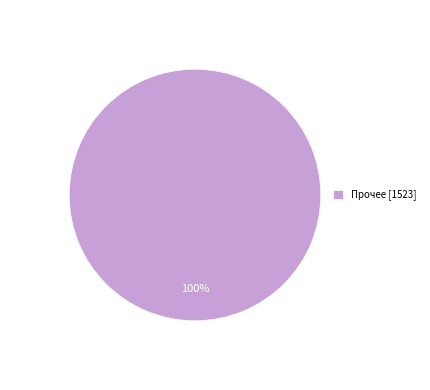

Does any single category account for the majority?

Yes